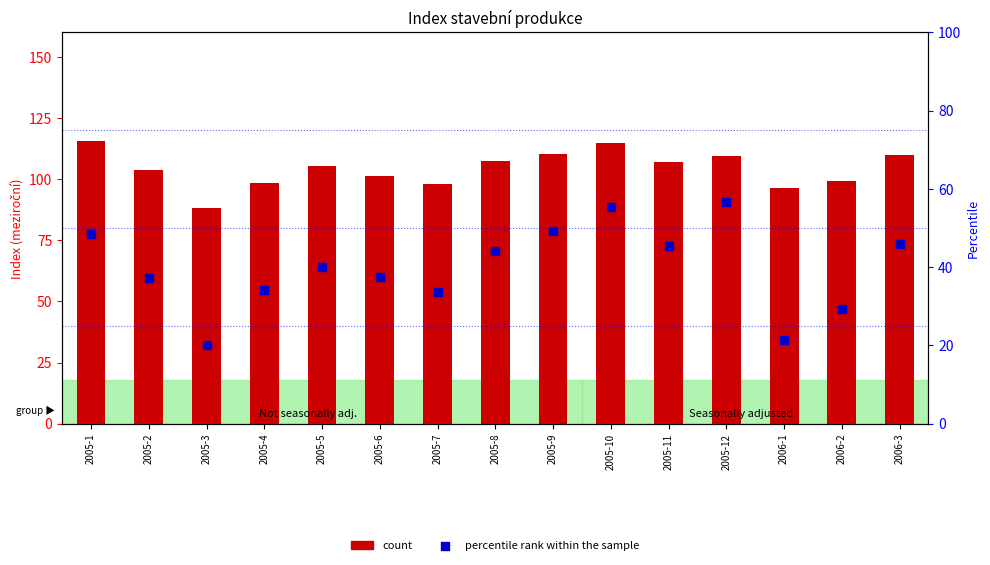

At which category is the sum across all series the highest?

2005-10